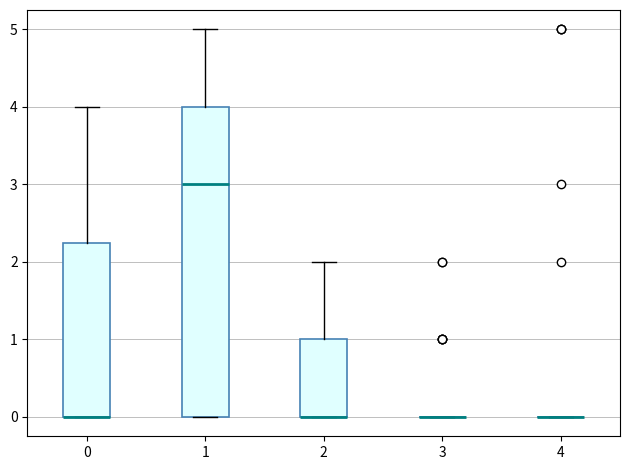

Reading left to right, read every box against the y-axis: the position of its median line, the range the box covers, and the ends of its whiskers. The values are not printed on the chart, so give them approximately, as read against the axis.

0: median 0.0 (drawn on the box's lower edge), box 0.0 to 2.3, whiskers 0.0 to 4.0
1: median 3.0, box 0.0 to 4.0, whiskers 0.0 to 5.0
2: median 0.0 (drawn on the box's lower edge), box 0.0 to 1.0, whiskers 0.0 to 2.0
3: box collapsed to a line at 0.0, whiskers 0.0 to 0.0
4: box collapsed to a line at 0.0, whiskers 0.0 to 0.0